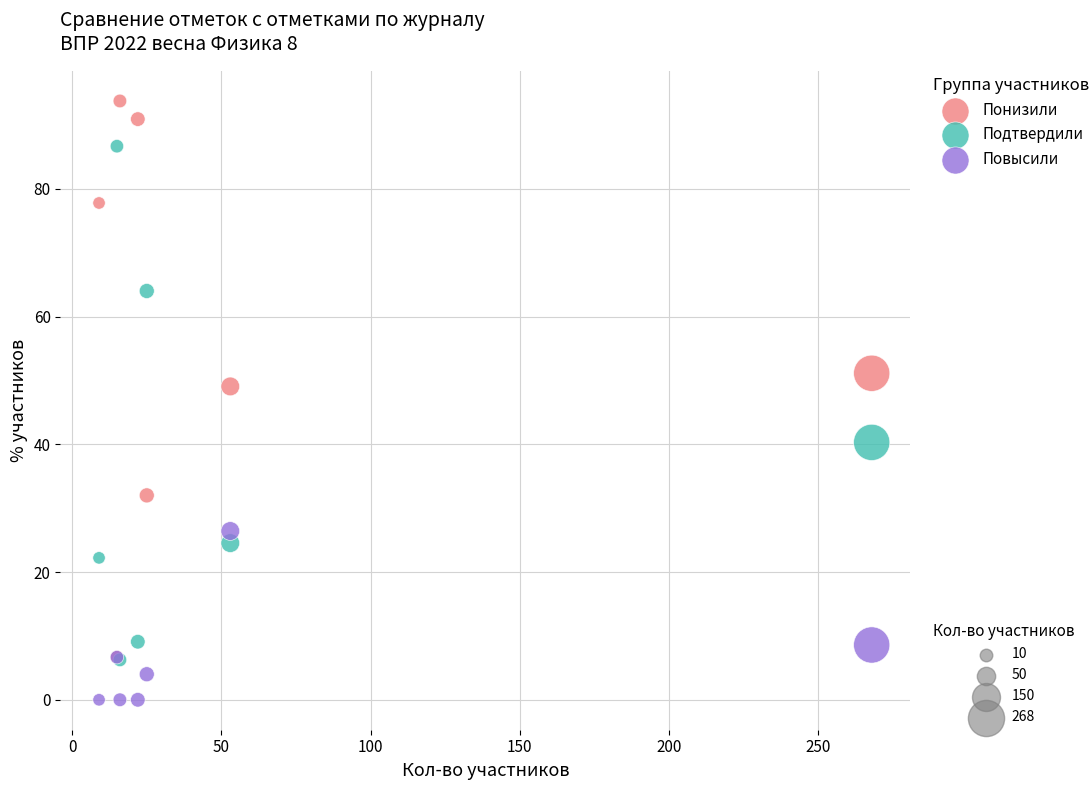

Across all series, what Y value is closest to 46?

49.1